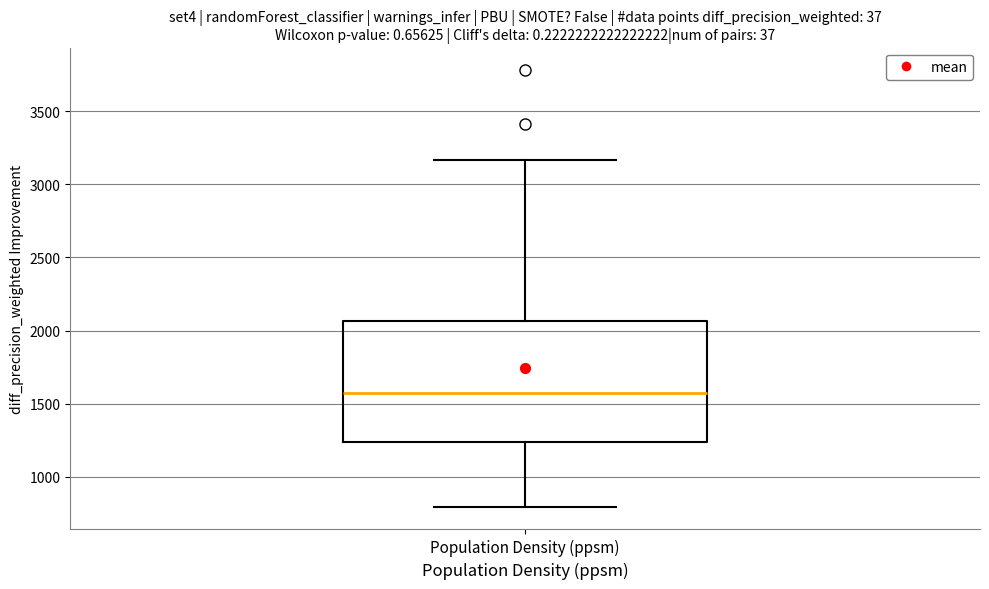

Where is the upper edge of the box for Population Density (ppsm) on the y-axis? The values are not printed on the chart, so give them approximately, as read against the axis.

2050